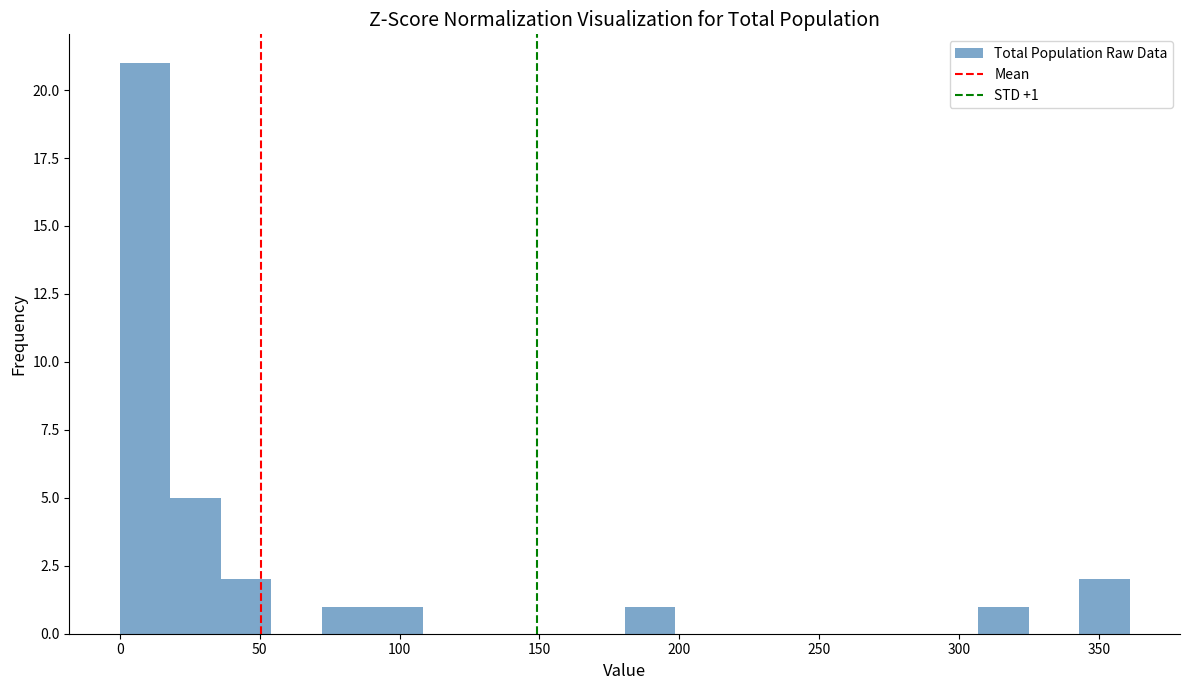

Around what value on the x-axis is the tallest bar? Give the approximate position of its centre, as read against the axis.

10